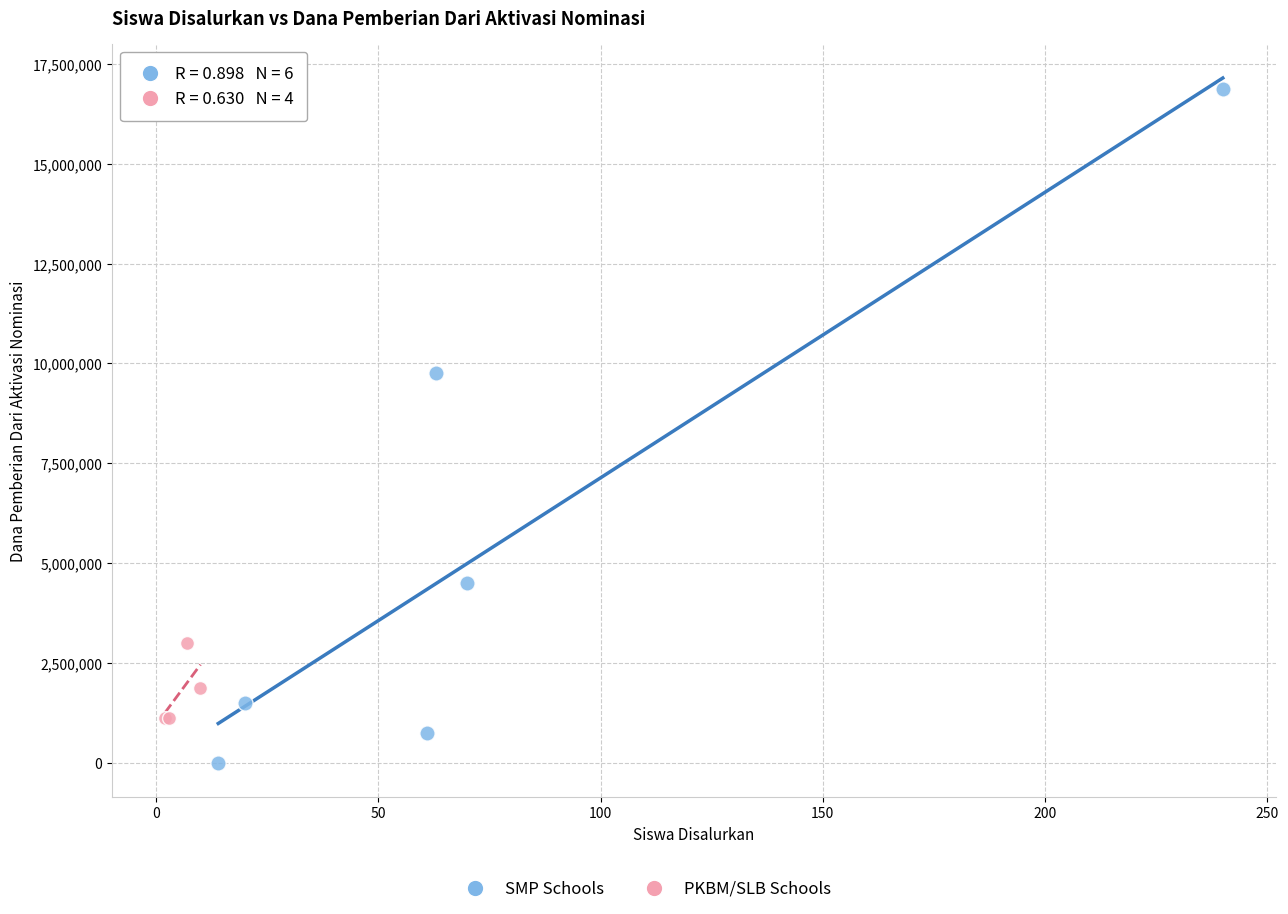

Which series reaches the maximum Y coordinate?

SMP Schools